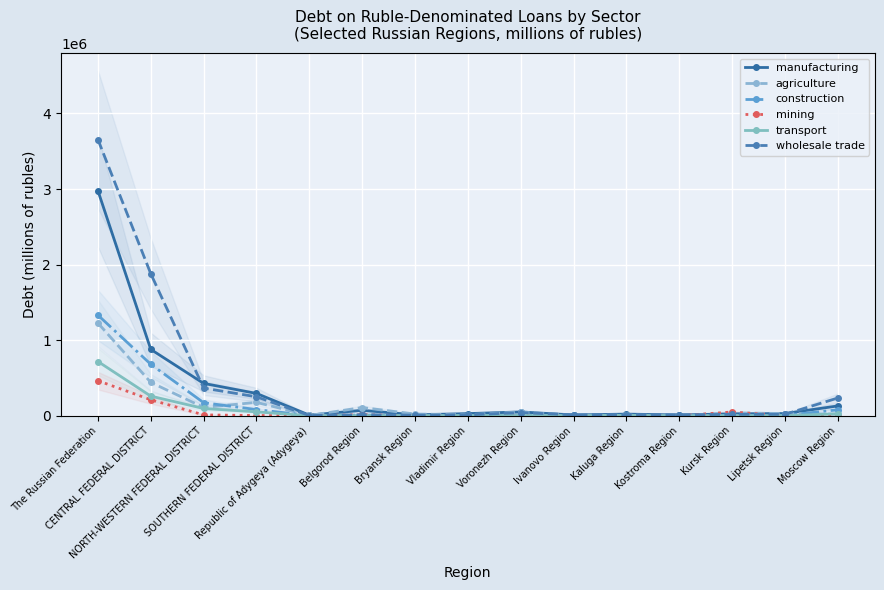

Between SOUTHERN FEDERAL DISTRICT and Kaluga Region, which series saw the biggest shift?

manufacturing